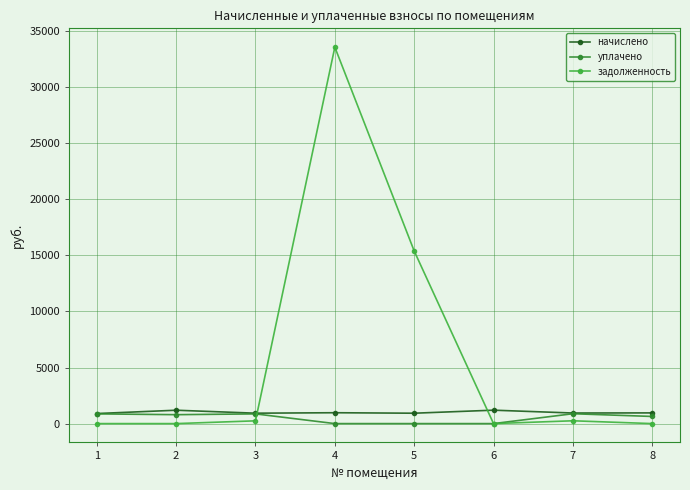

Which series ends up on top after the final intersection of задолженность and начислено?

начислено